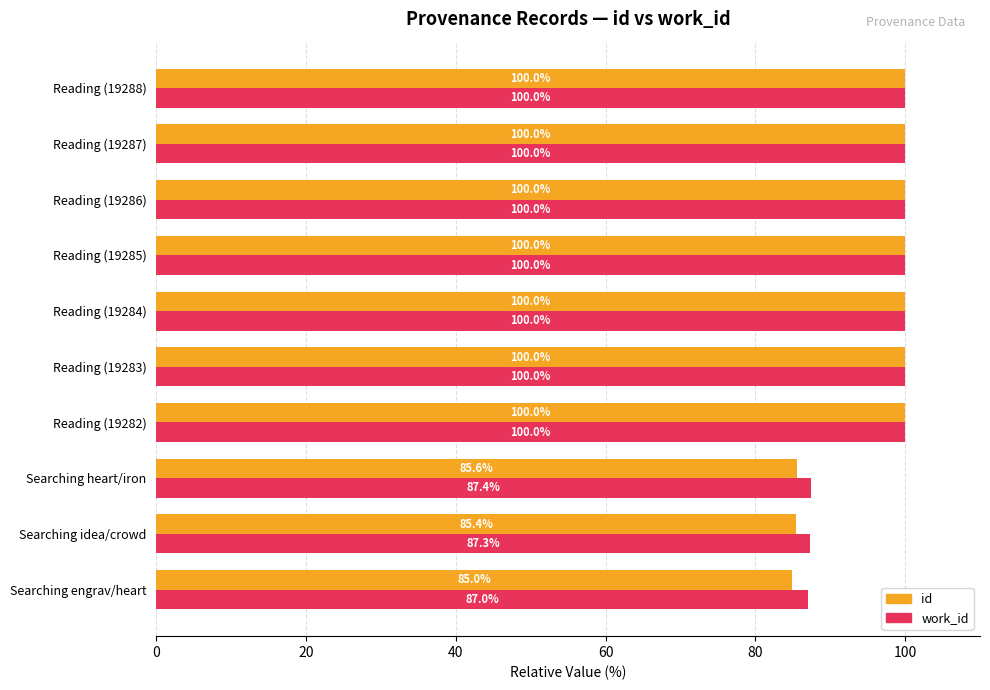

What is the total value across all series at Reading (19285)?

200.0